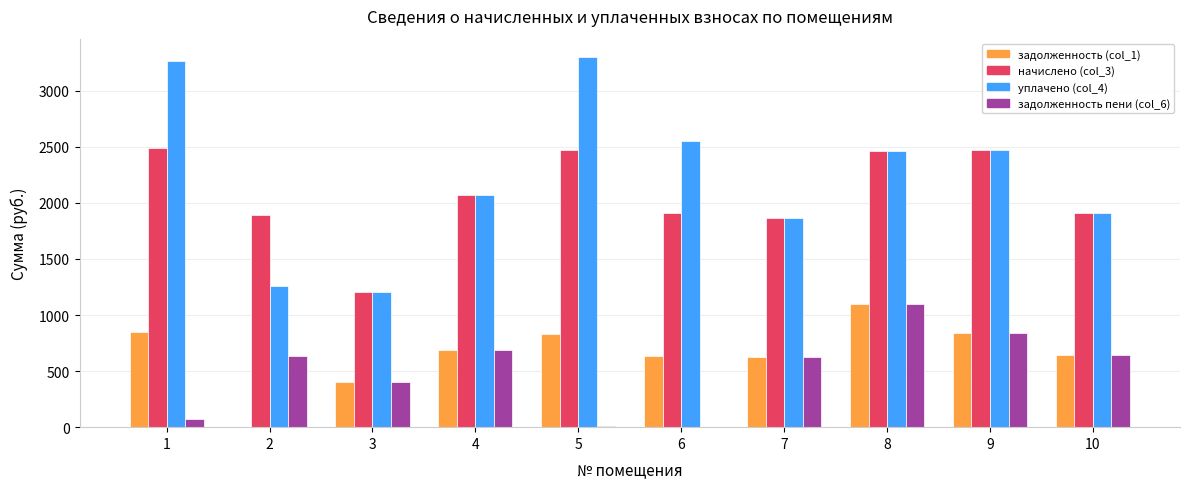

At which category is the sum across all series the highest?

8